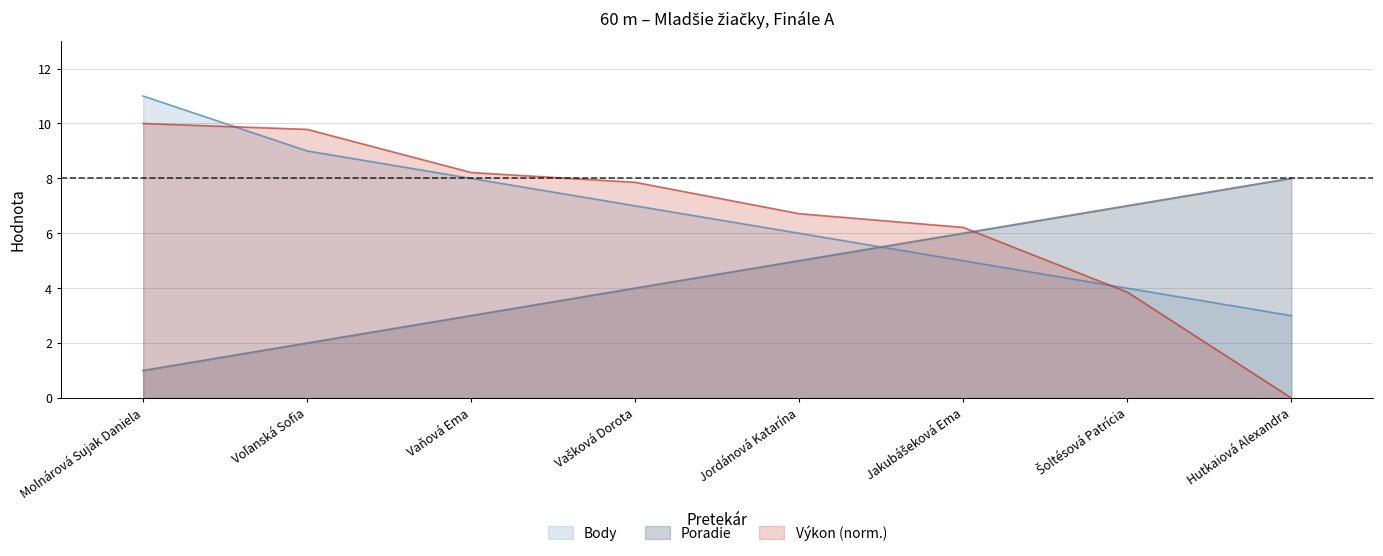

How many data points in Body are above 7?

3